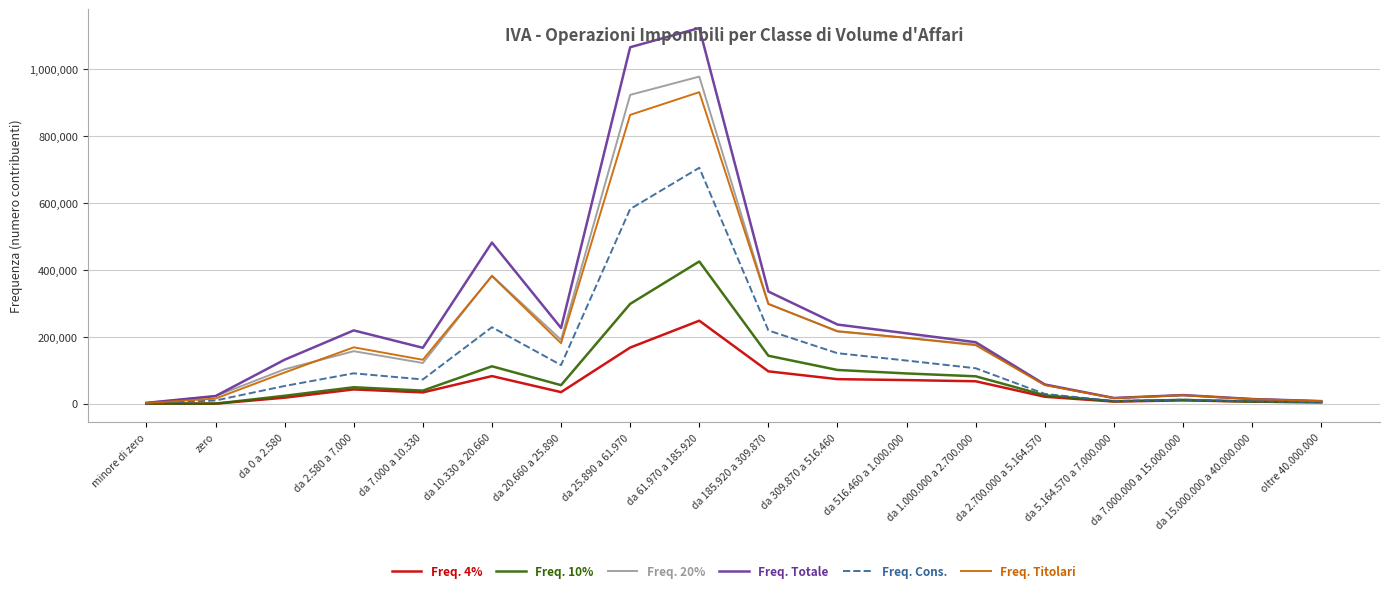

True or false: Freq. Totale has more than 2 interior local peaks.

True